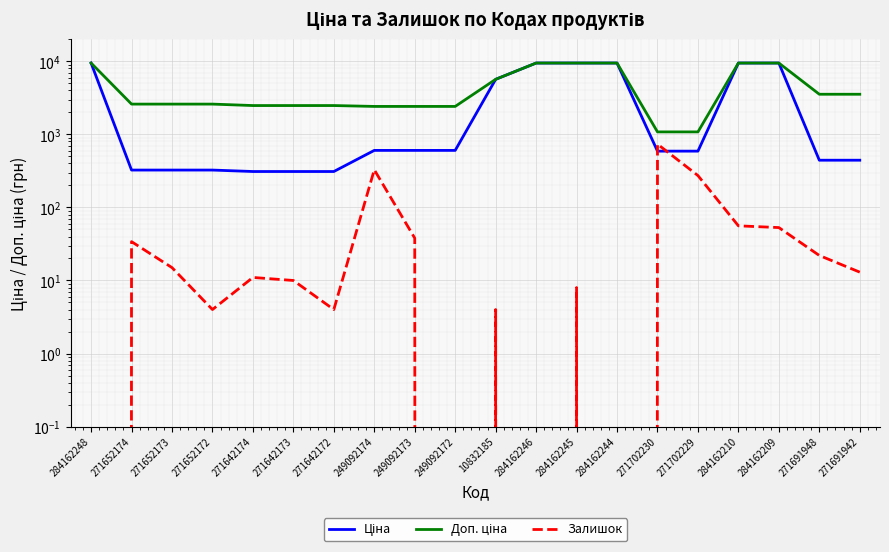

Is the value of Ціна at 249092173 greater than the value of Залишок at 284162245?

Yes